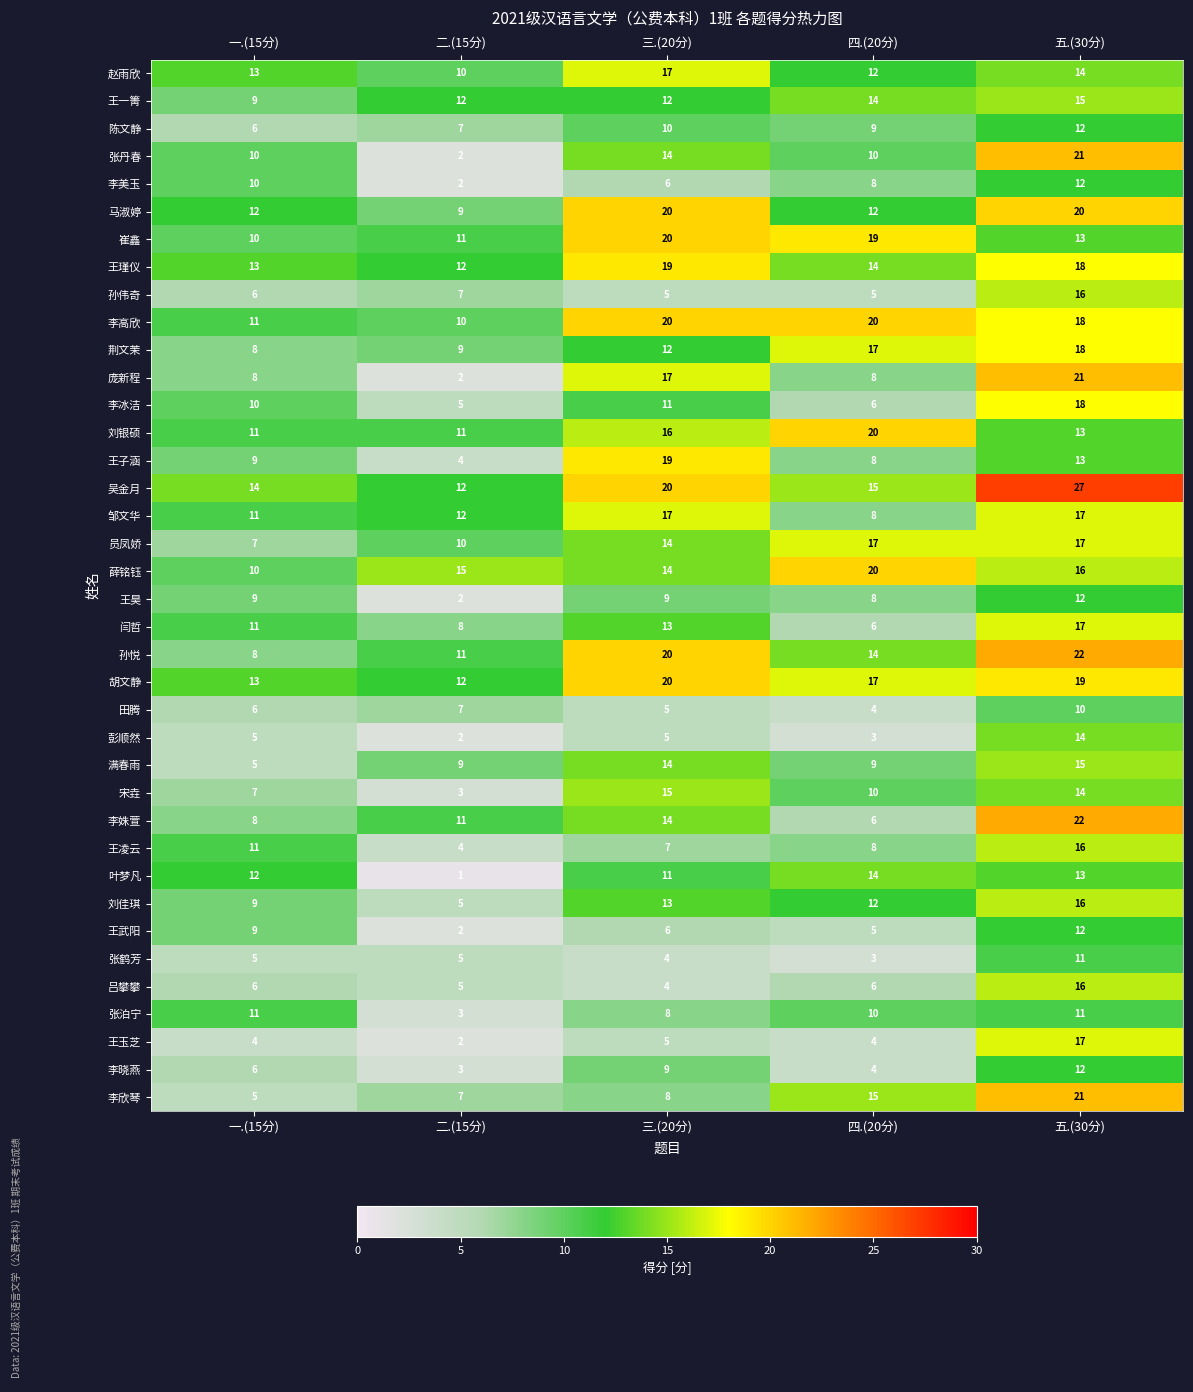

Is the value of 陈文静 at 五.(30分) greater than the value of 马淑婷 at 三.(20分)?

No